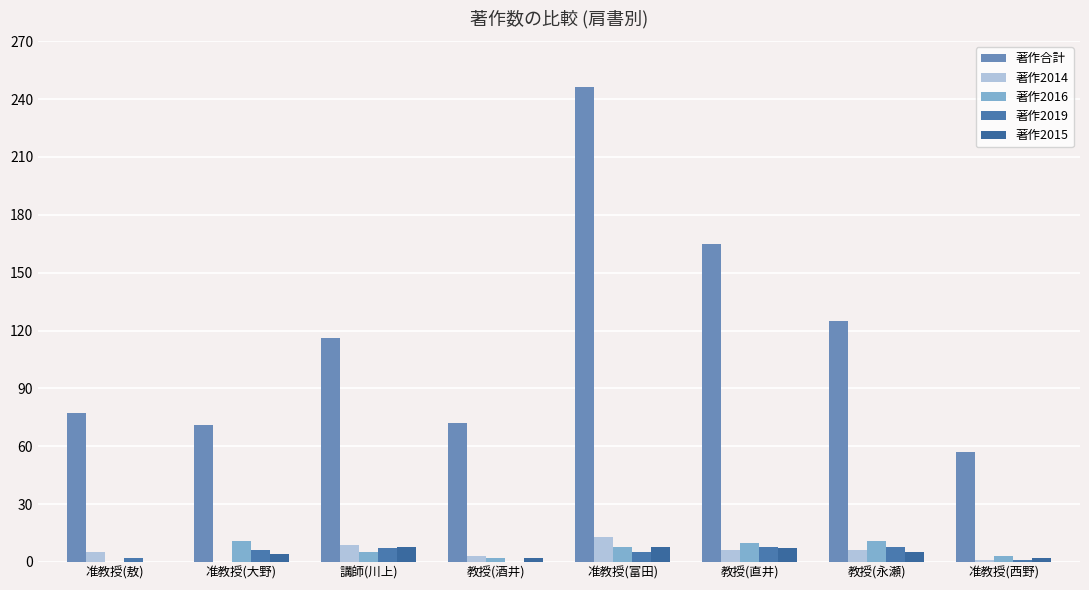

How many groups of bars are there?

8